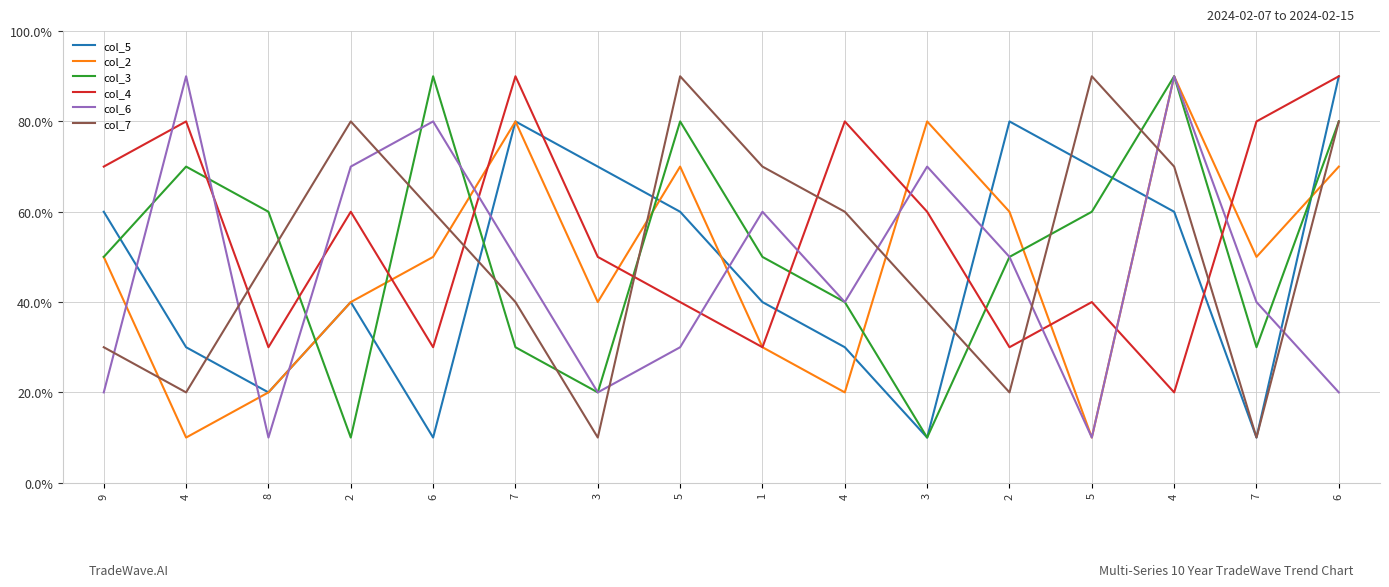

Is this an area chart (filled region under the line)?

No